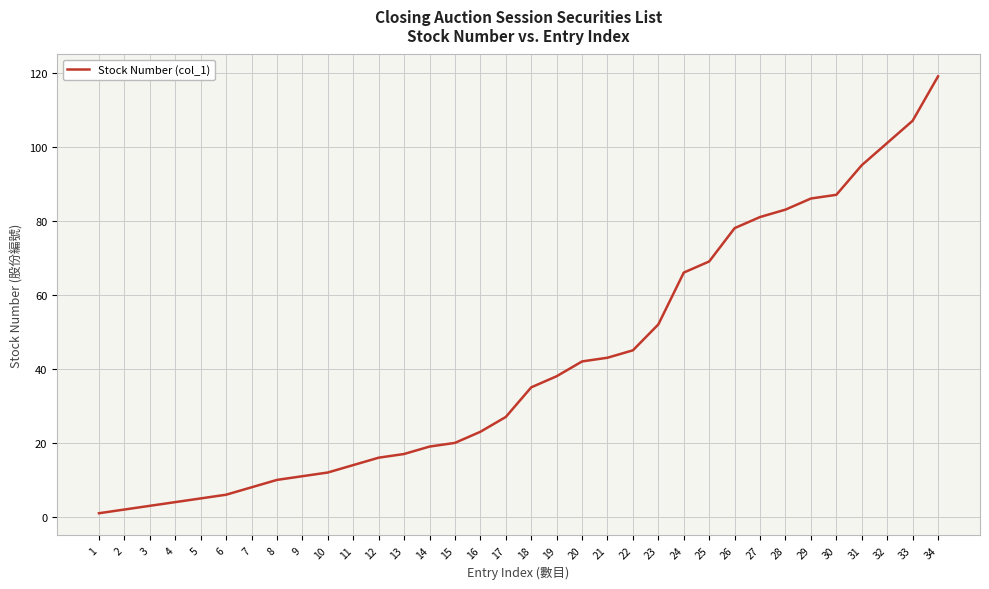

The value at 26 is 50. True or false?

False